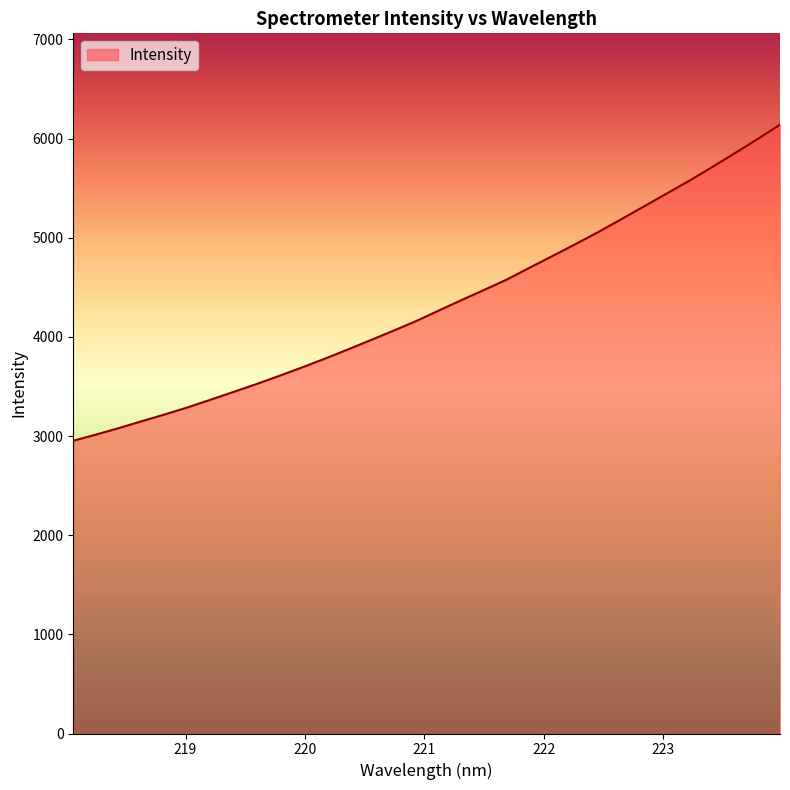

How many series are shown in this chart?

1